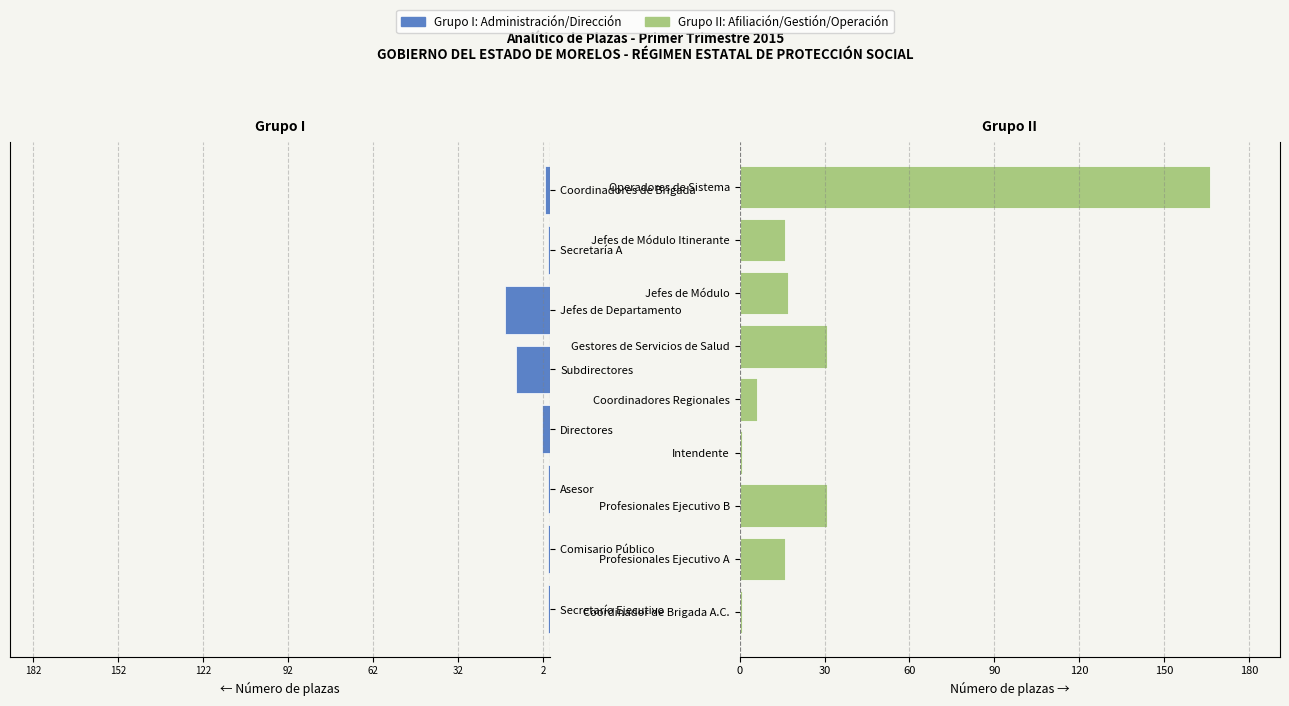

What is the average value?

19